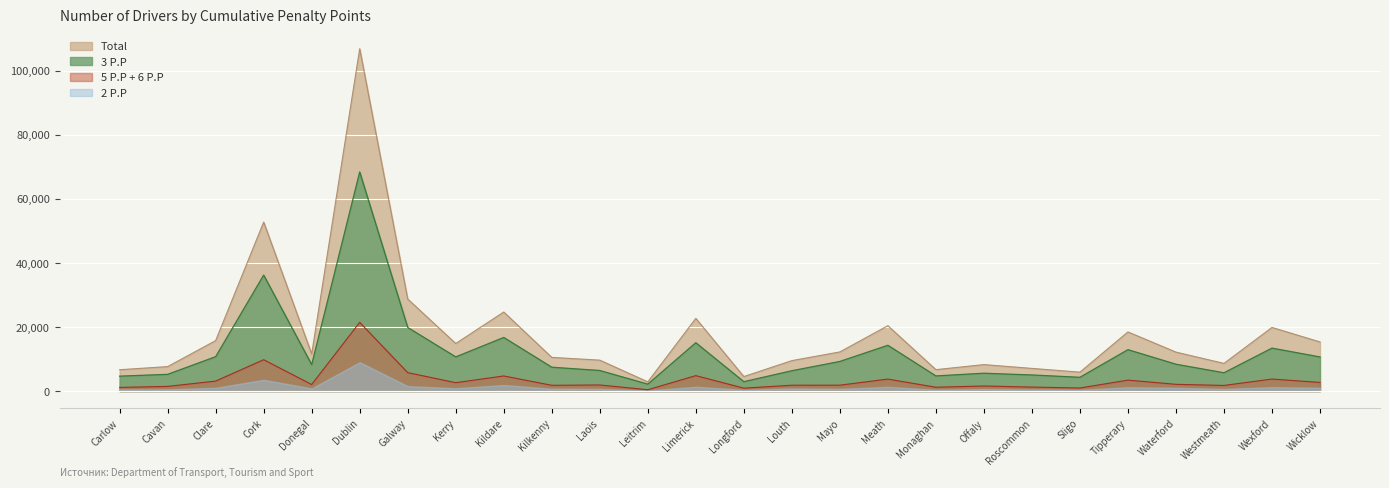

What is the label of the 9th point from the left?

Kildare